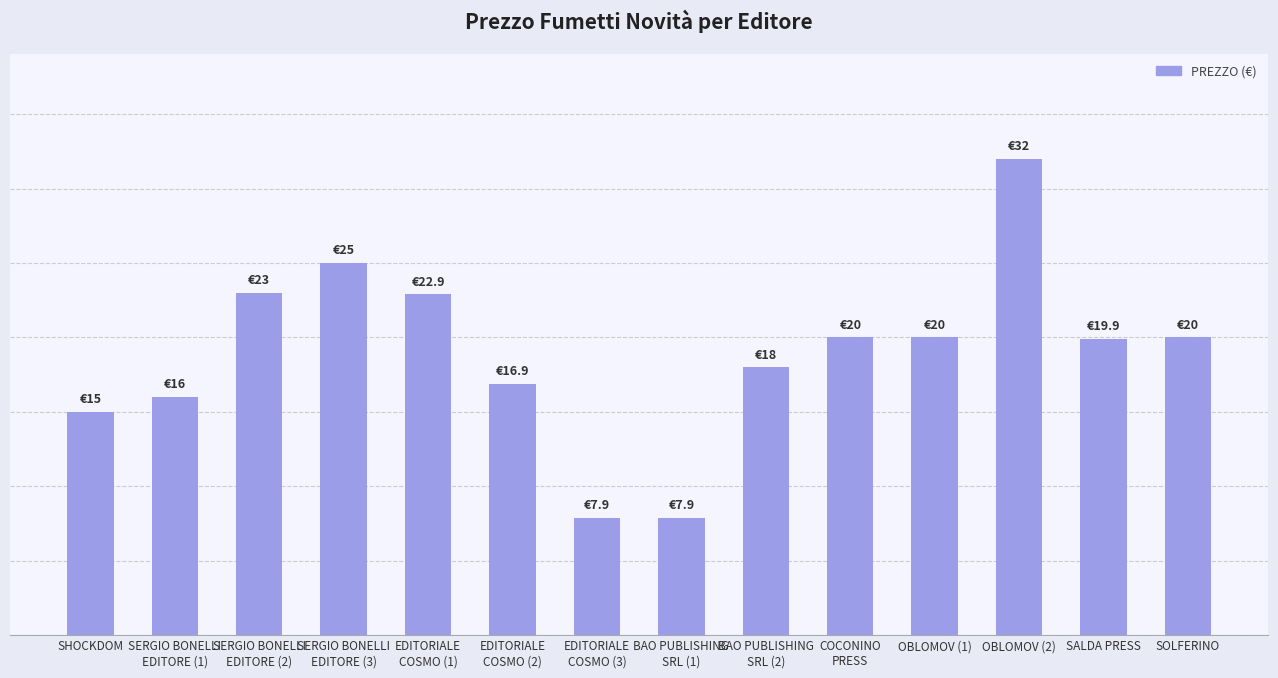

Reading left to right, what are all the values shown in this chart?

15.0	16.0	23.0	25.0	22.9	16.9	7.9	7.9	18.0	20.0	20.0	32.0	19.9	20.0